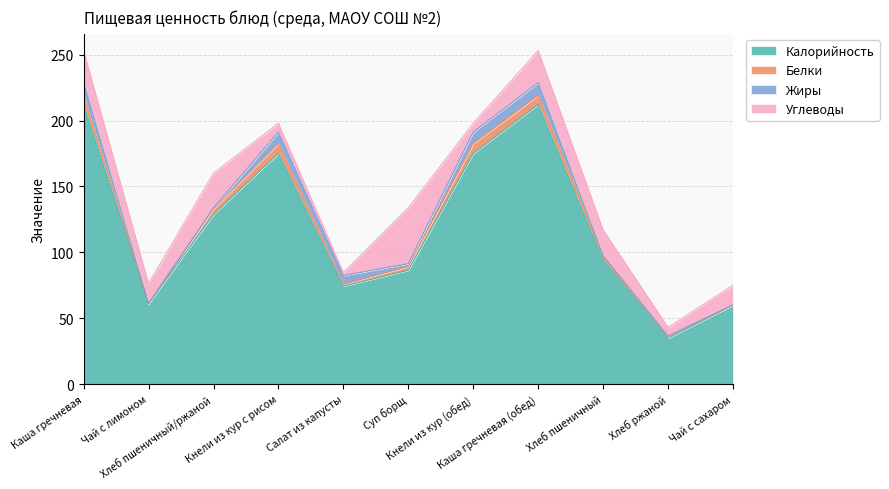

What is the maximum value for Белки?

7.5